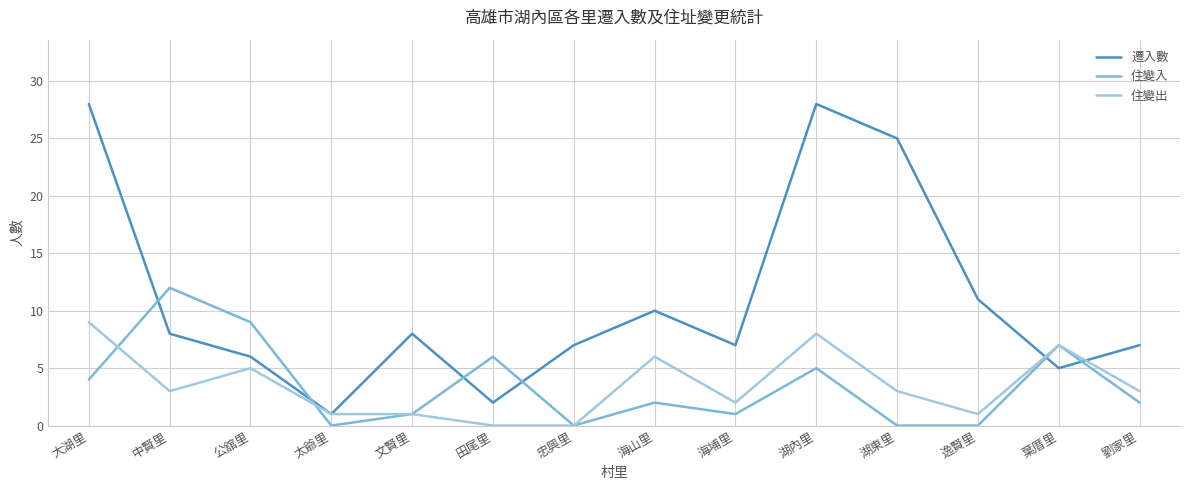

Between 湖東里 and 葉厝里, which series saw the biggest shift?

遷入數